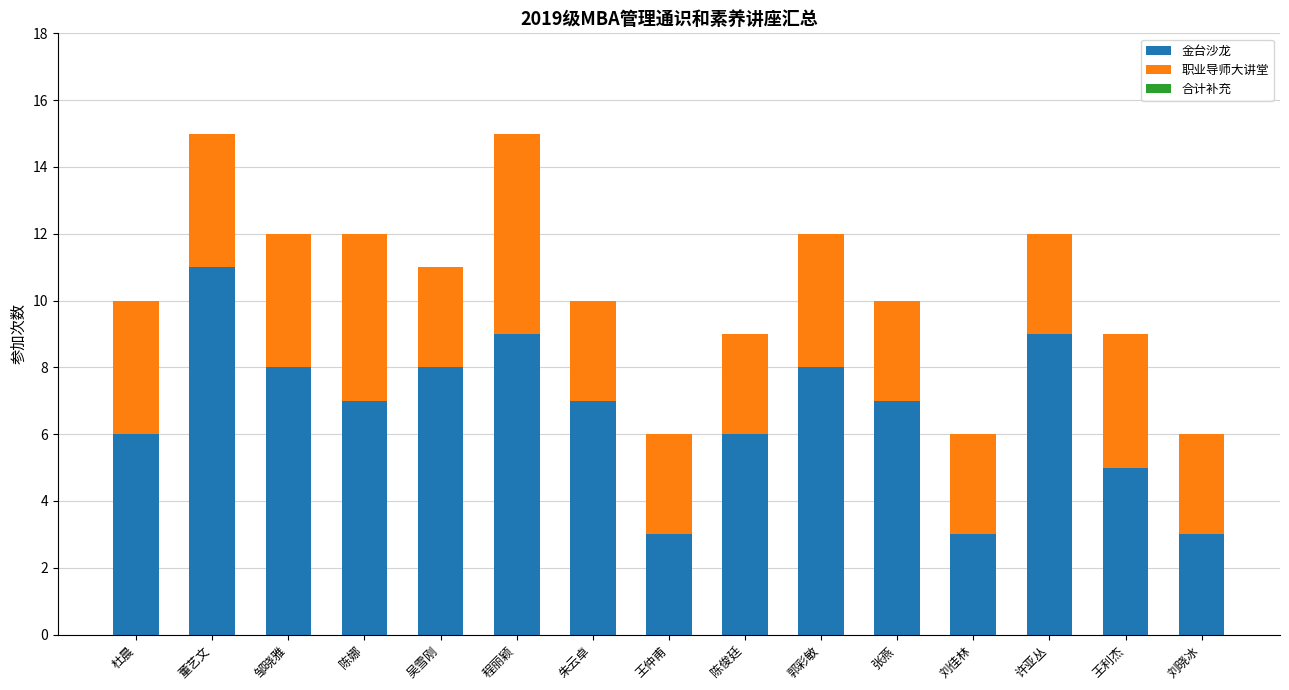

What is the lowest value of the 金台沙龙 series?

3